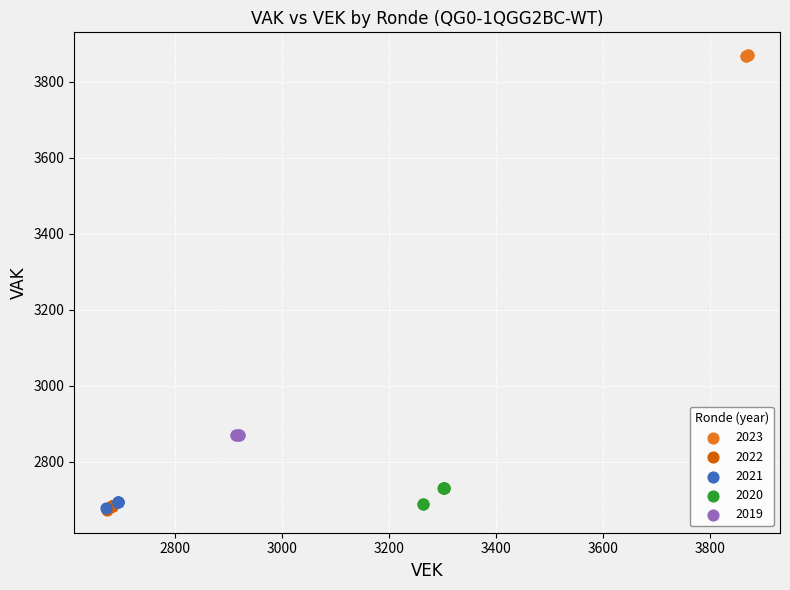

Which series reaches the maximum Y coordinate?

2023